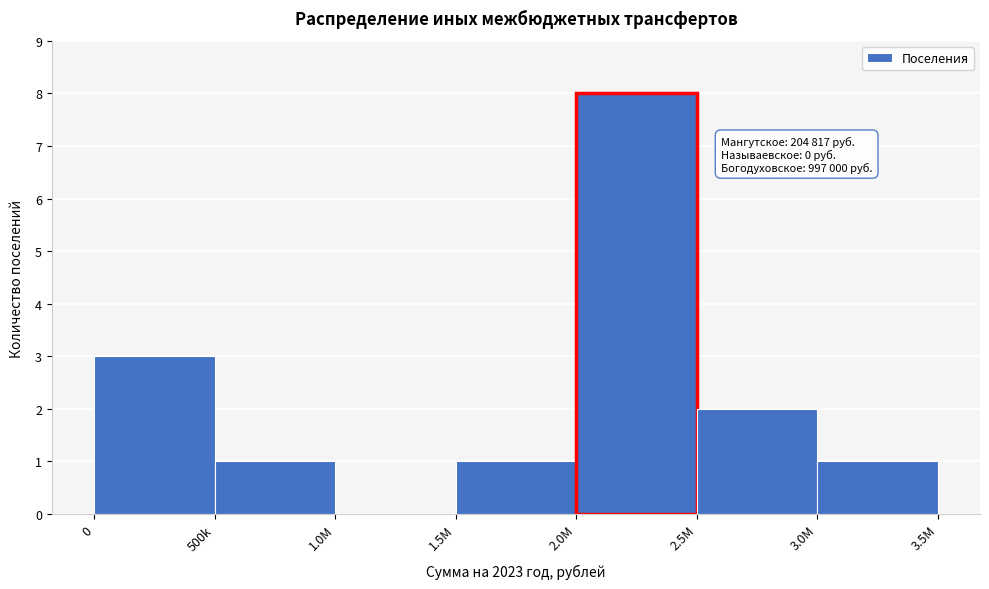

Reading right to left, list all the values displayed in this chart.

3.0M=1	2.5M=2	2.0M=8	1.5M=1	1.0M=0	500k=1	0=3